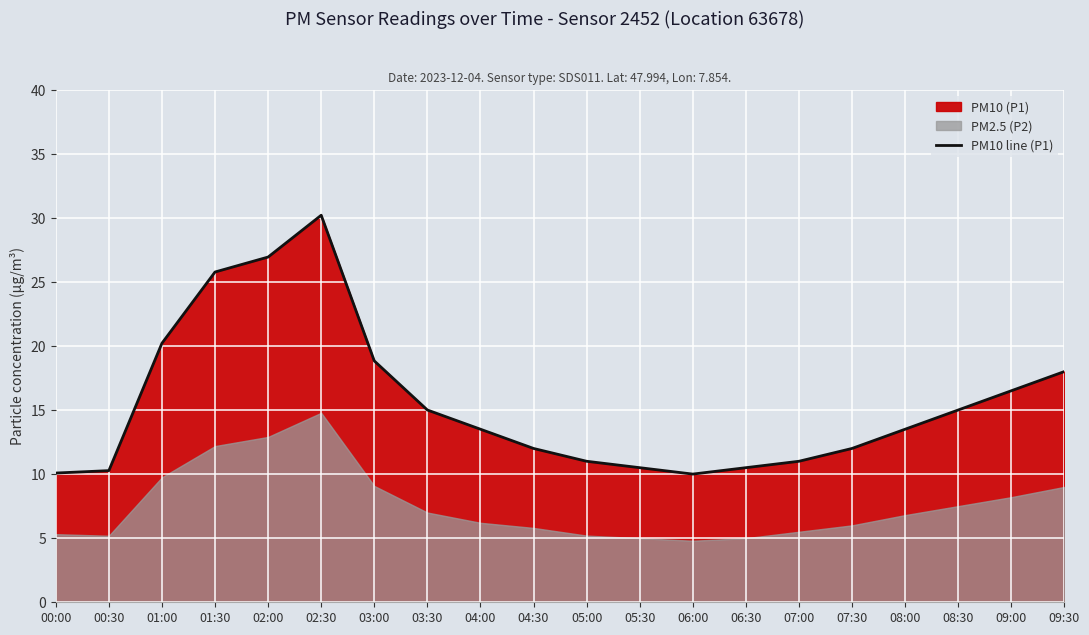

At which label does the data first exceed 13?

01:00